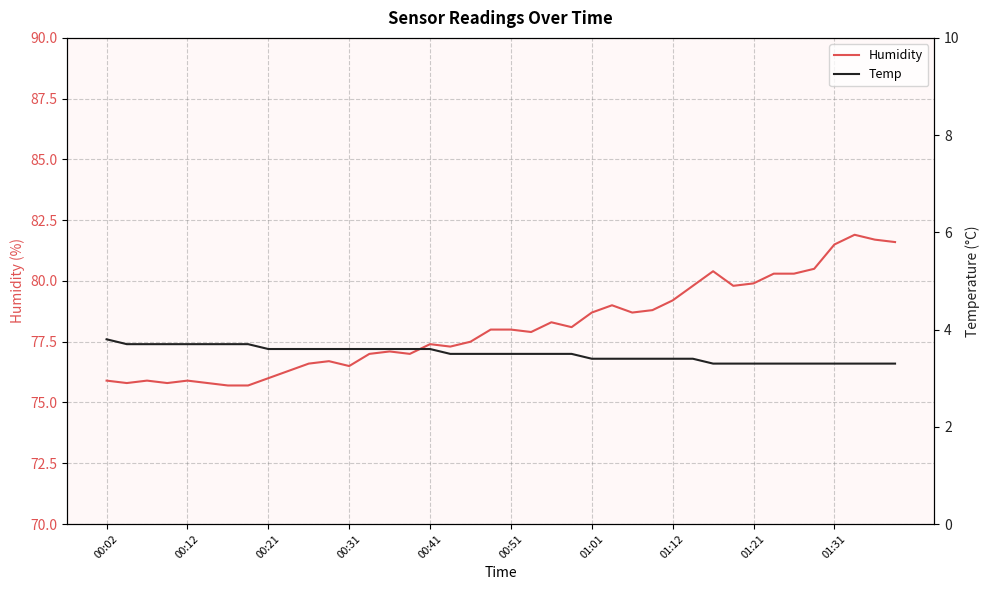

What is the greatest value displayed?

81.9